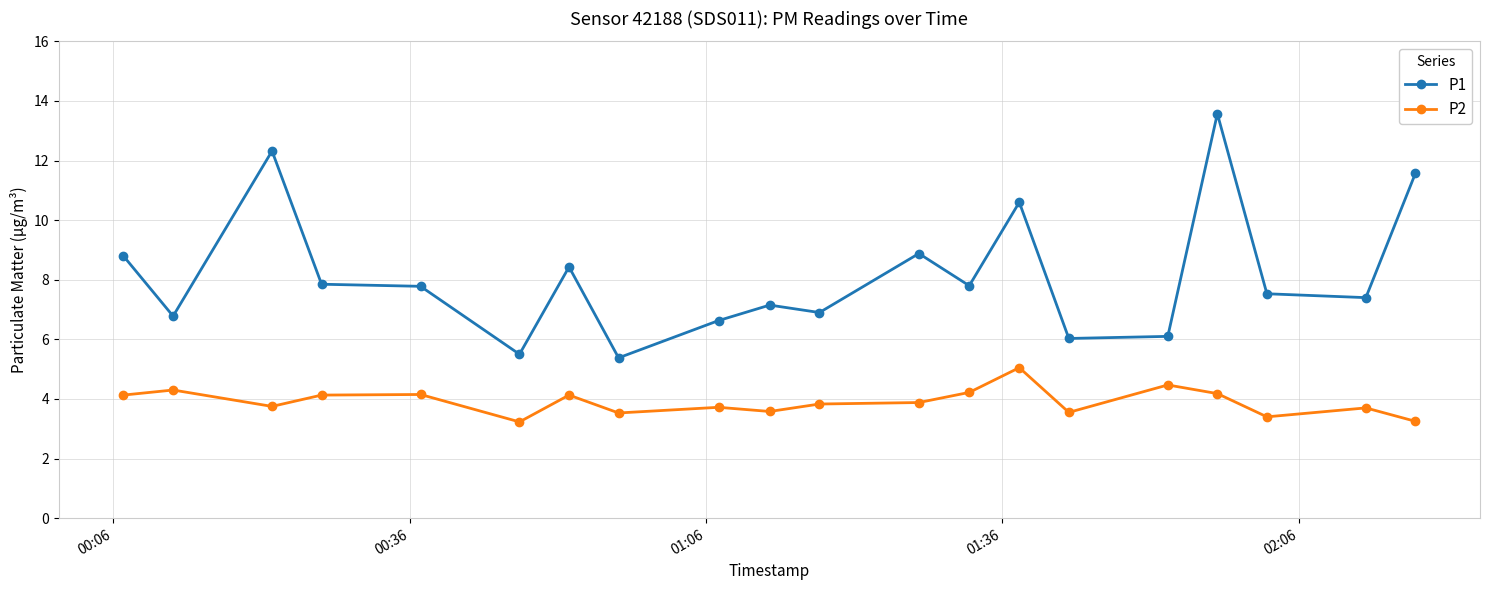

True or false: P1 and P2 intersect in this chart.

False